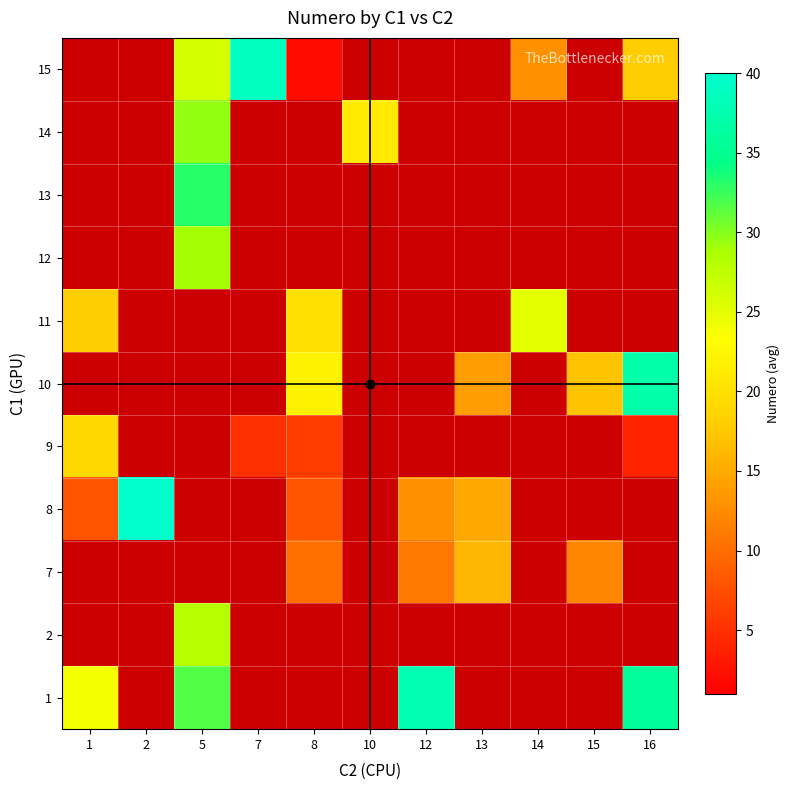

At how many categories does at least one series exceed 33?

4